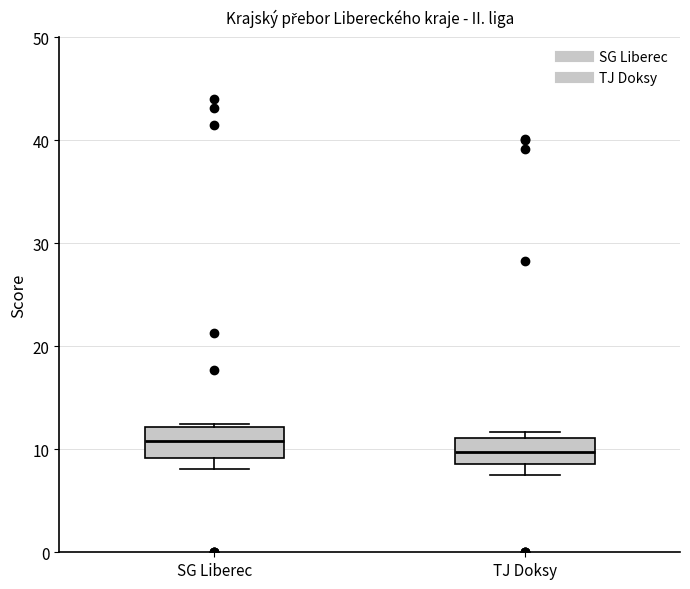

Which box's median line is the lowest?

TJ Doksy